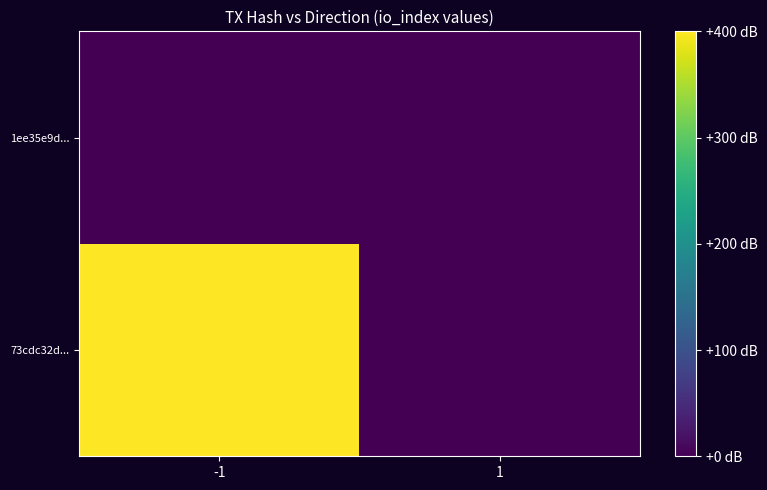

List the series in order of their overall mean, lowest first.

1ee35e9d..., 73cdc32d...